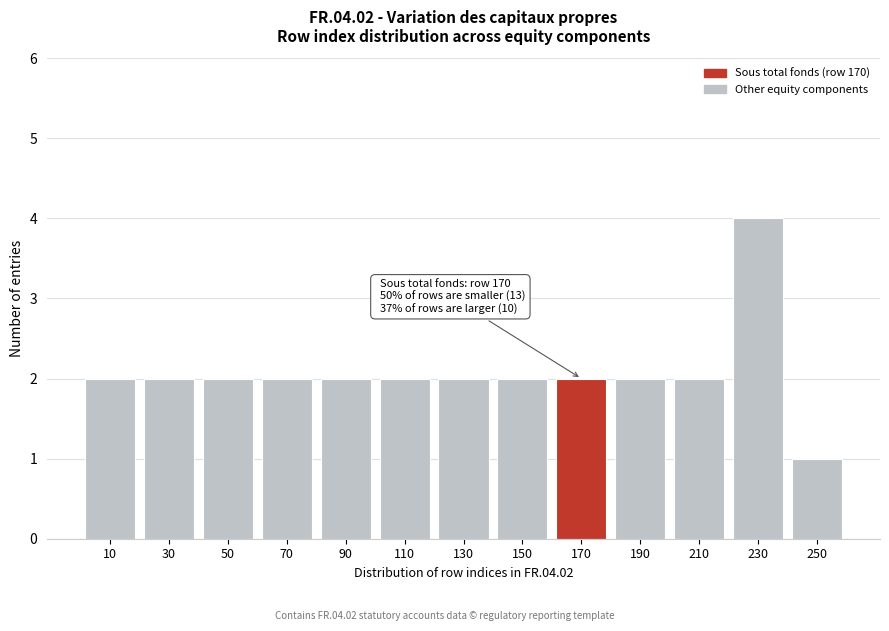

Reading left to right, extract all data points from this chart.

10=2	30=2	50=2	70=2	90=2	110=2	130=2	150=2	170=2	190=2	210=2	230=4	250=1